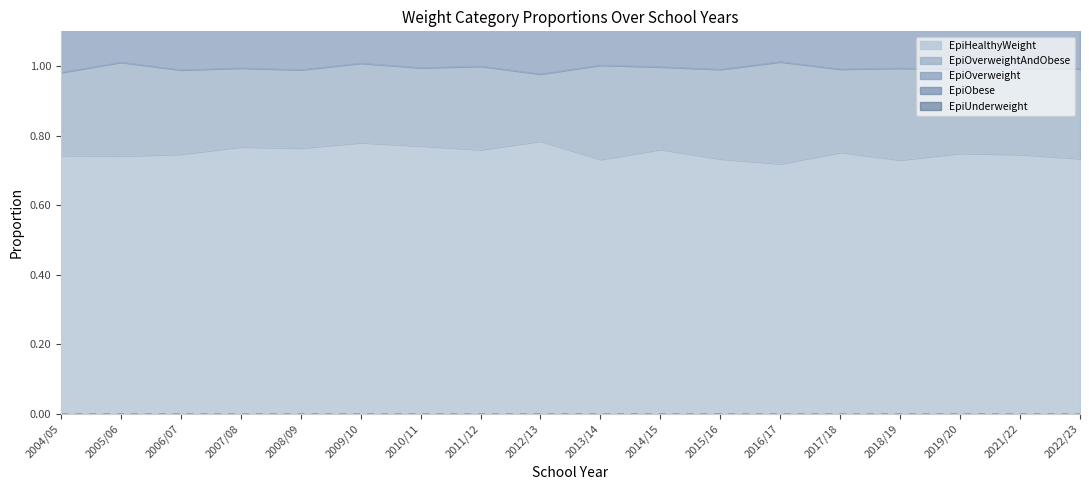

Rank the series at 2010/11 from lowest to highest value.

EpiUnderweight, EpiObese, EpiOverweight, EpiOverweightAndObese, EpiHealthyWeight